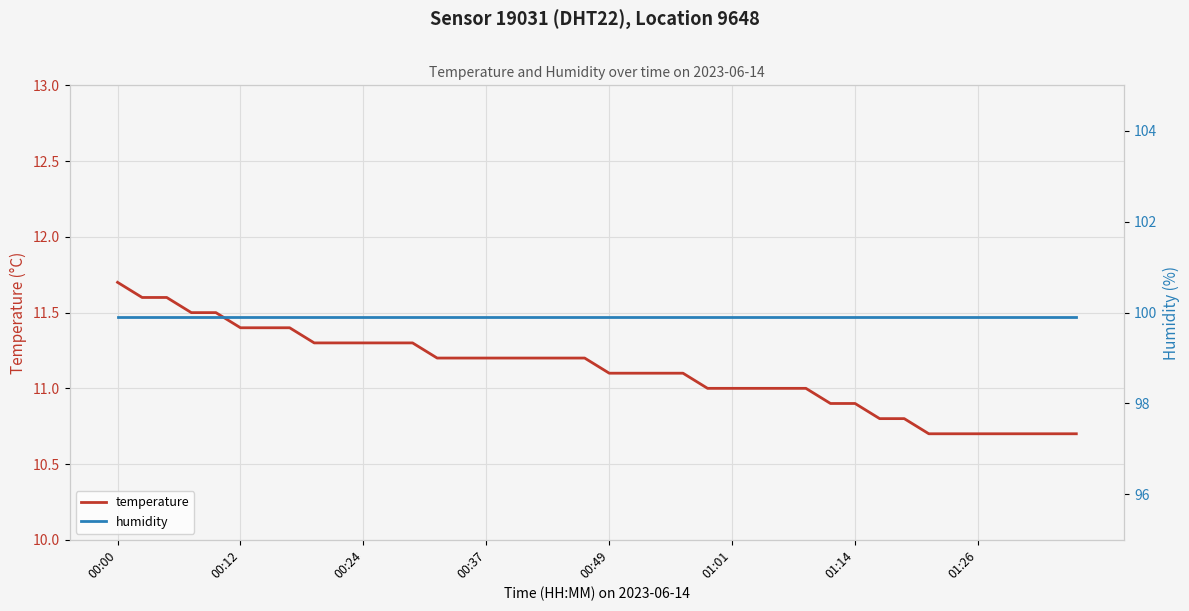

How many data points does each series have?

40